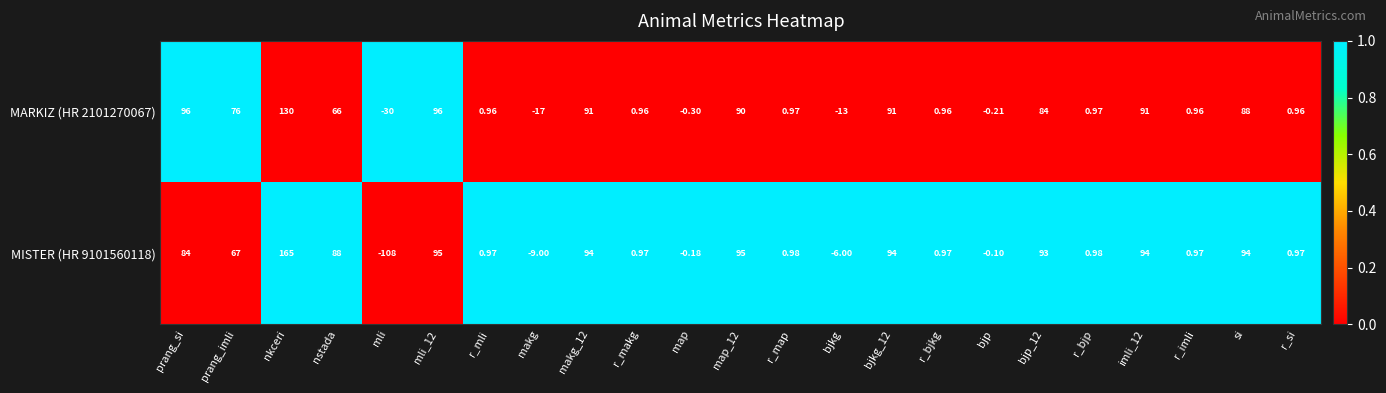

Which label corresponds to the largest value in the chart?

nkceri